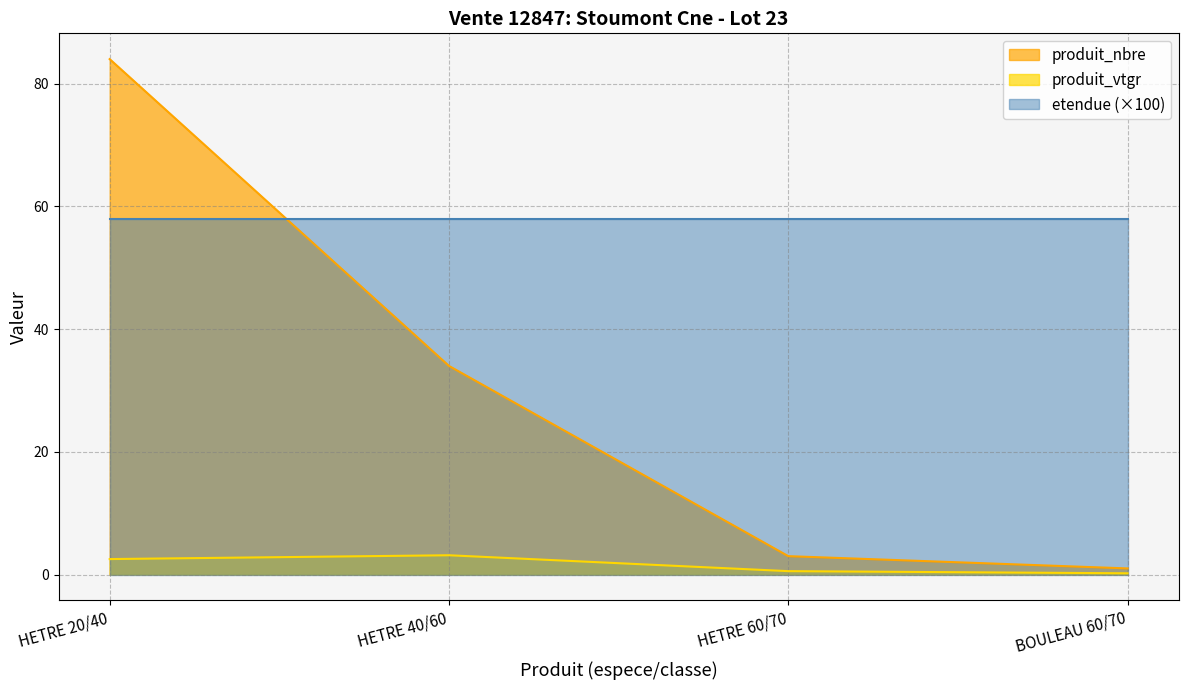

At which label is produit_nbre closest to 42?

HETRE 40/60